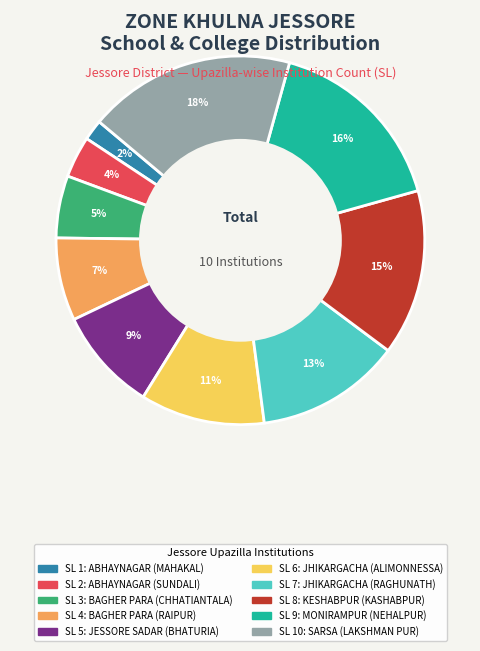

To the nearest percent, what is the average slice percentage?

10%